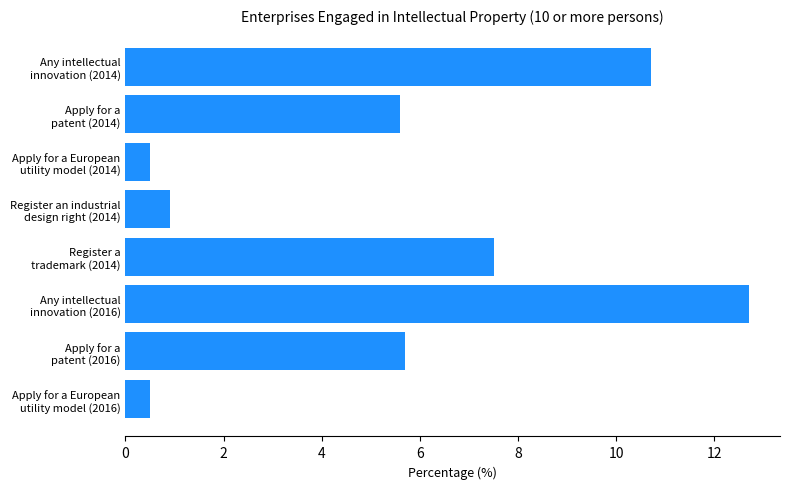

What is the value of the 5th bar from the top?

7.5